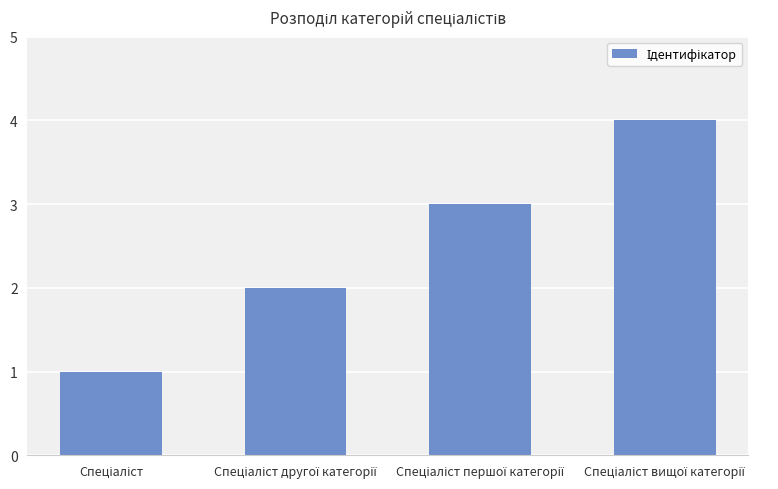

What is the sum of all values?

10